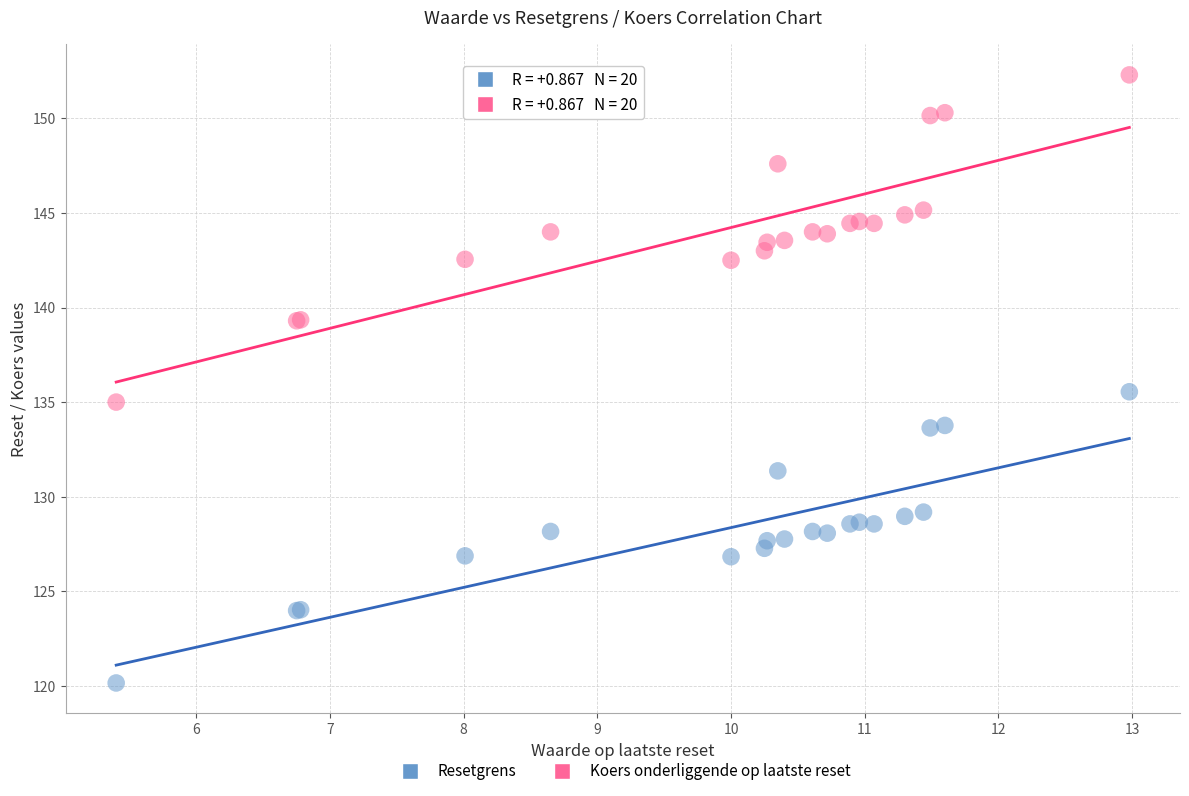

What are all the series names shown in the legend?

Resetgrens, Koers onderliggende op laatste reset